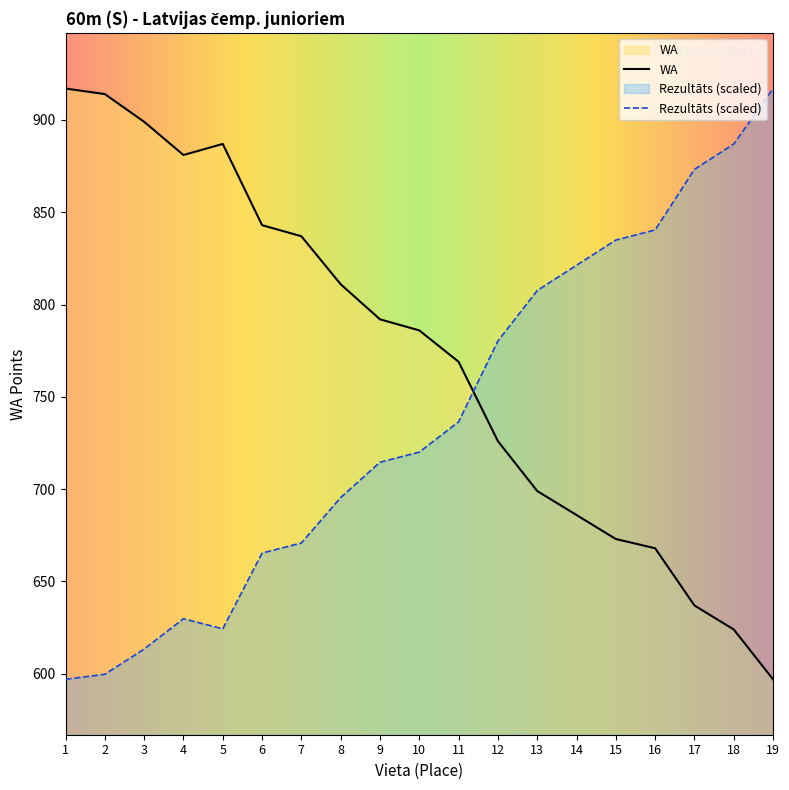

List the series in order of their peak value, lowest first.

Rezultāts, WA